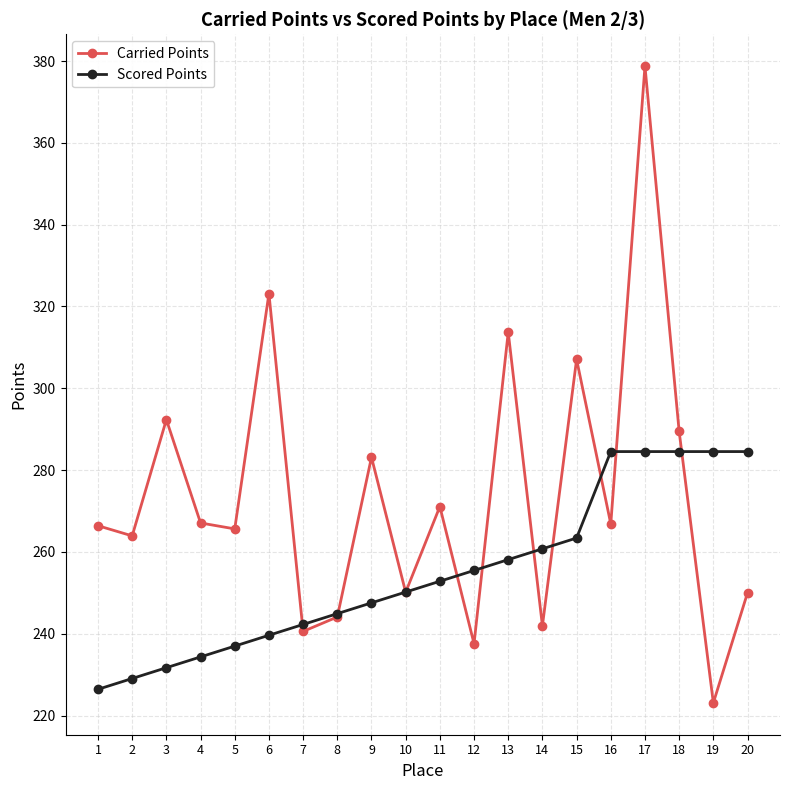

Which category has the highest value in the Carried Points series?

17